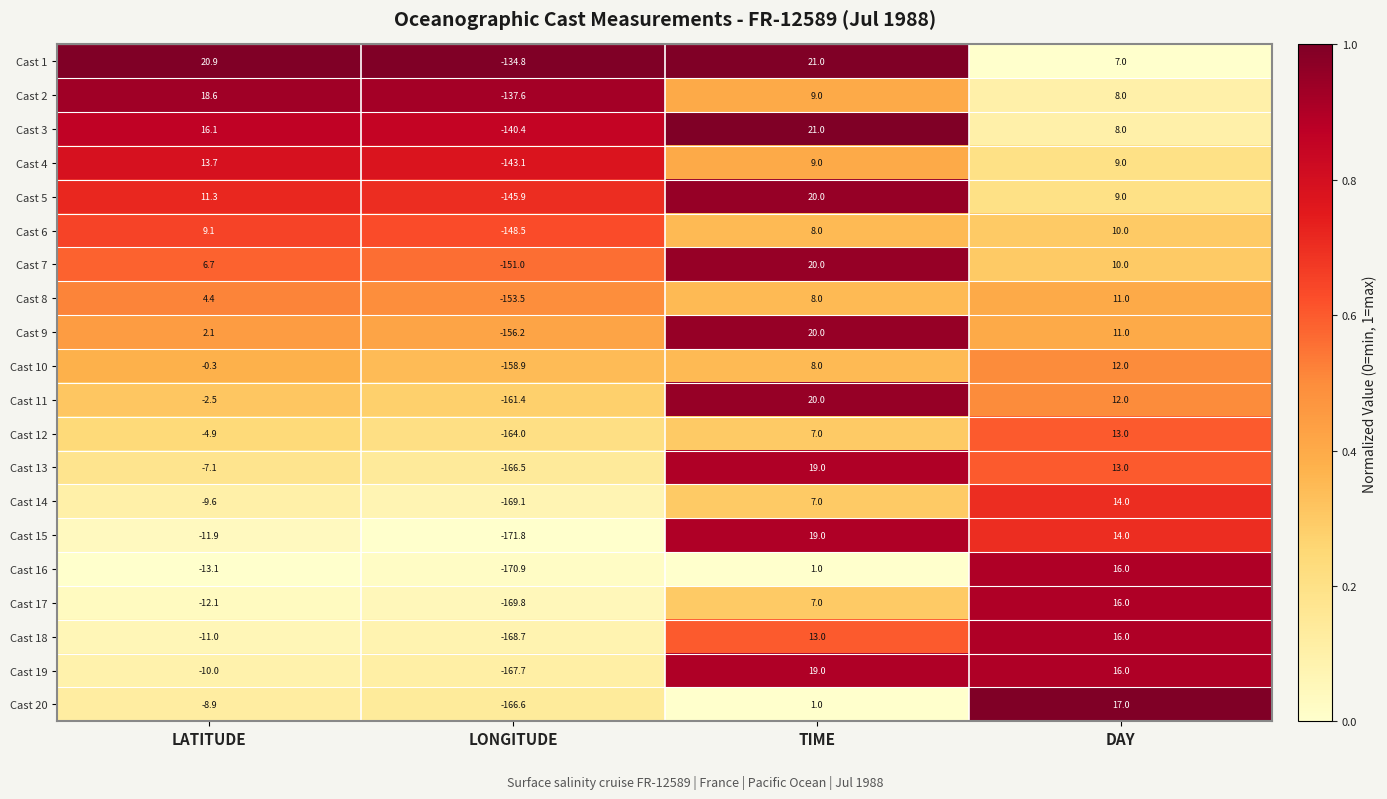

At which label is Cast 10 closest to -73?

LATITUDE